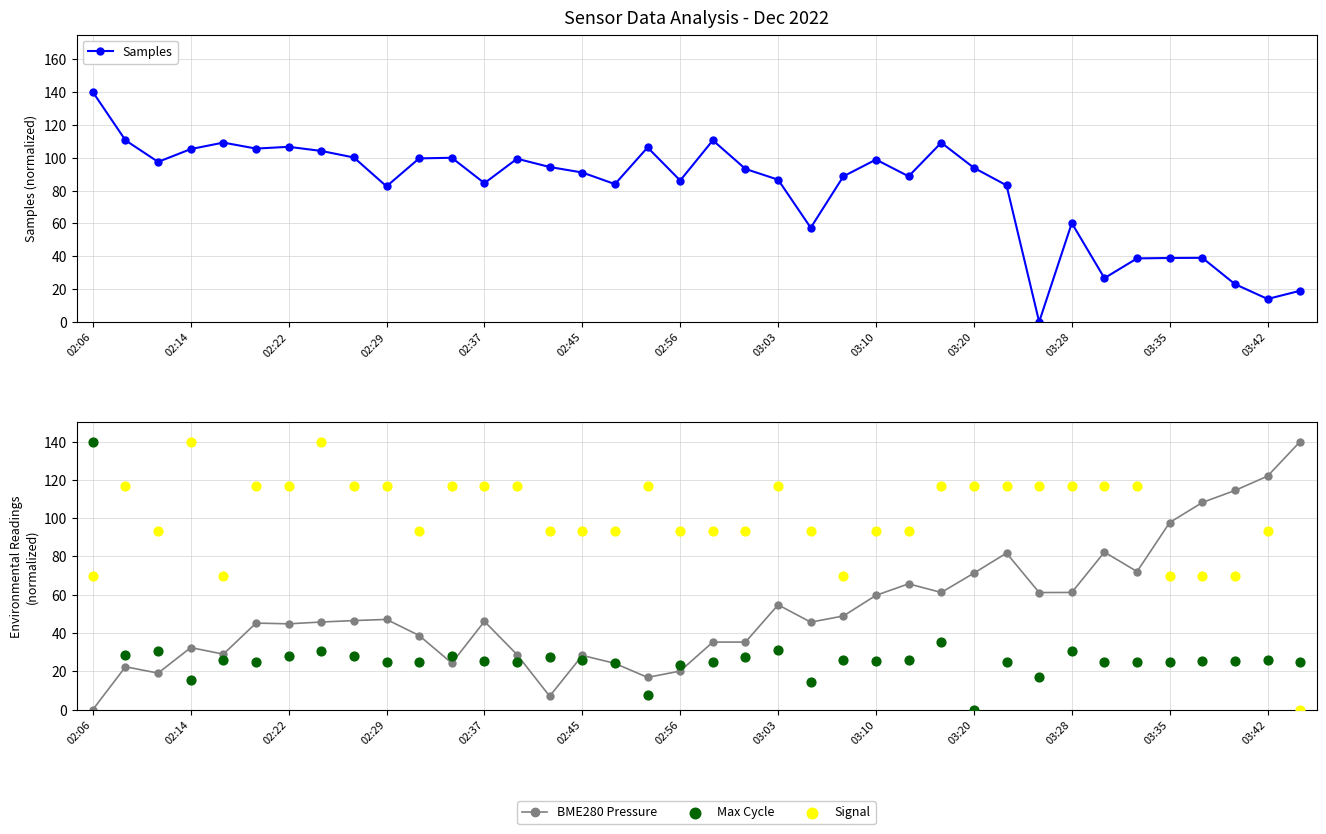

Which series has the widest spread of Y values?

Samples